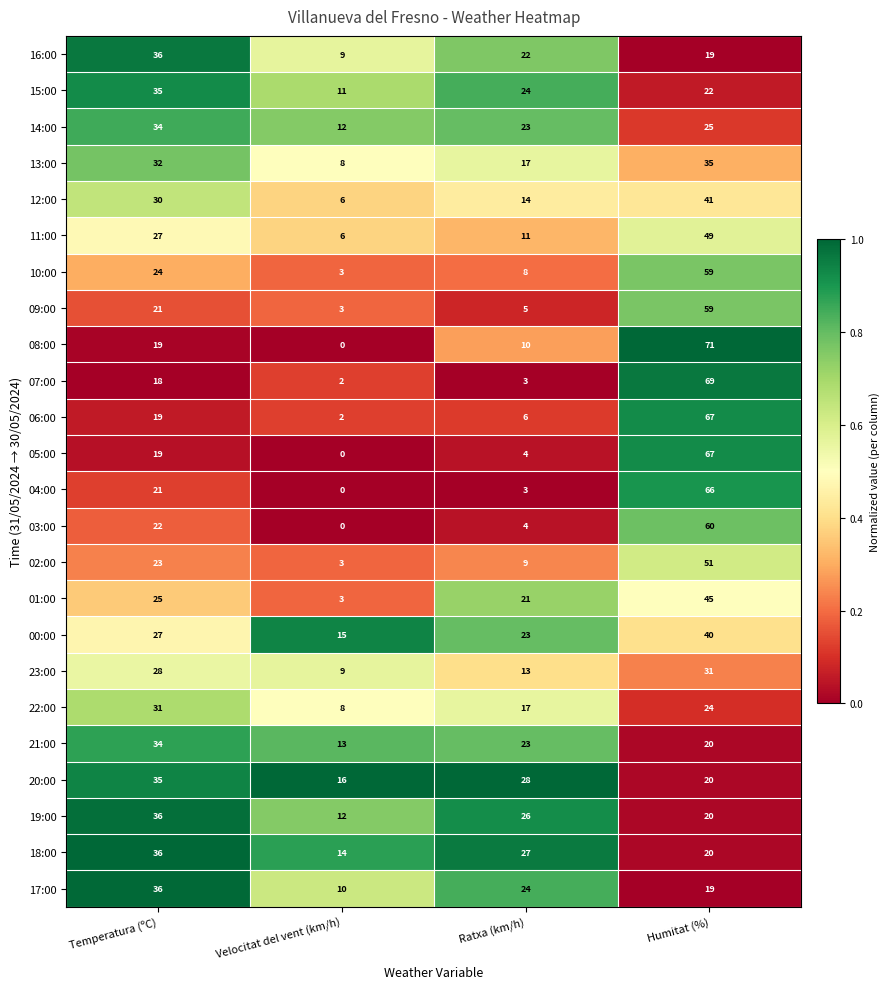

What is the total value across all series at Ratxa (km/h)?

365